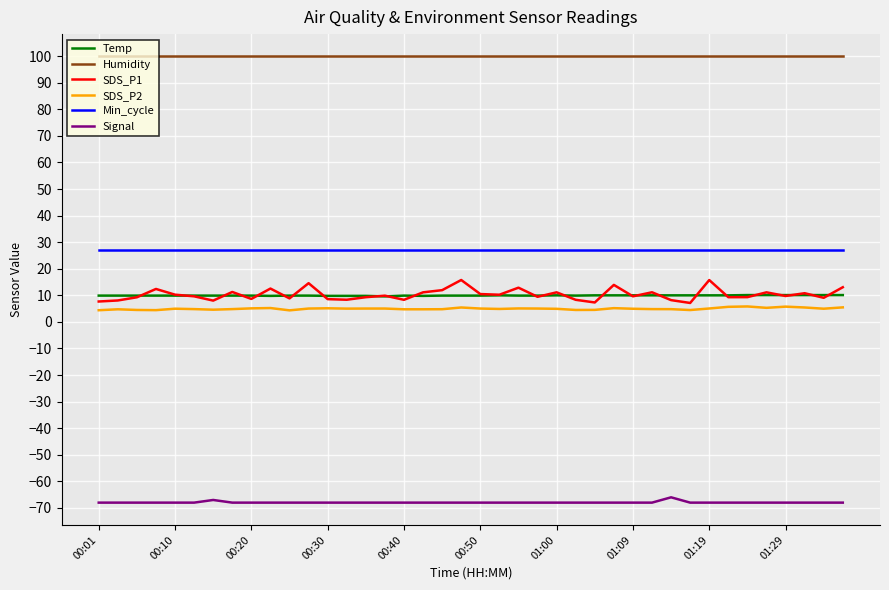

Which series has the largest total across all categories?

Humidity